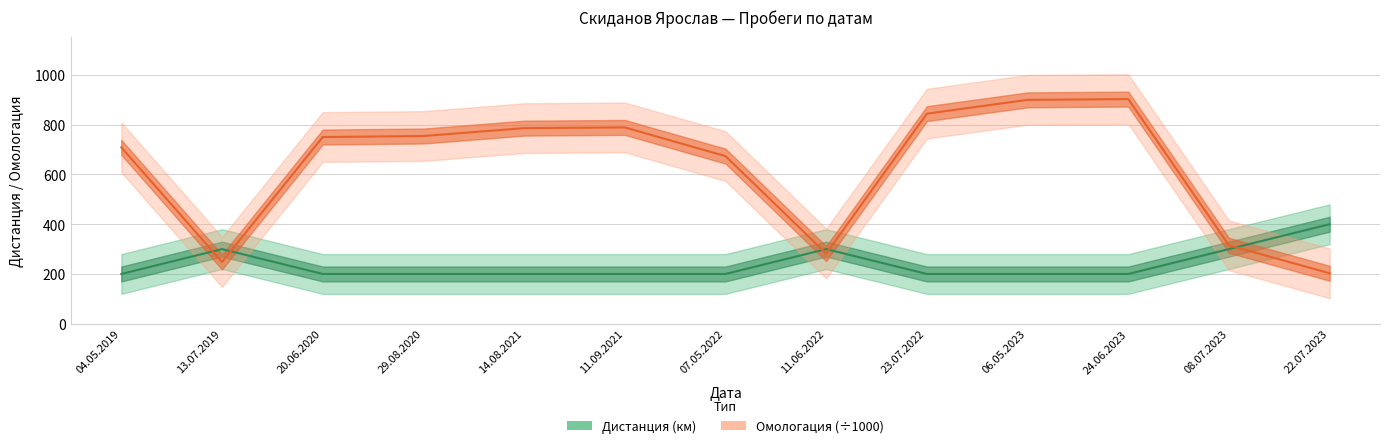

Is this an area chart (filled region under the line)?

No